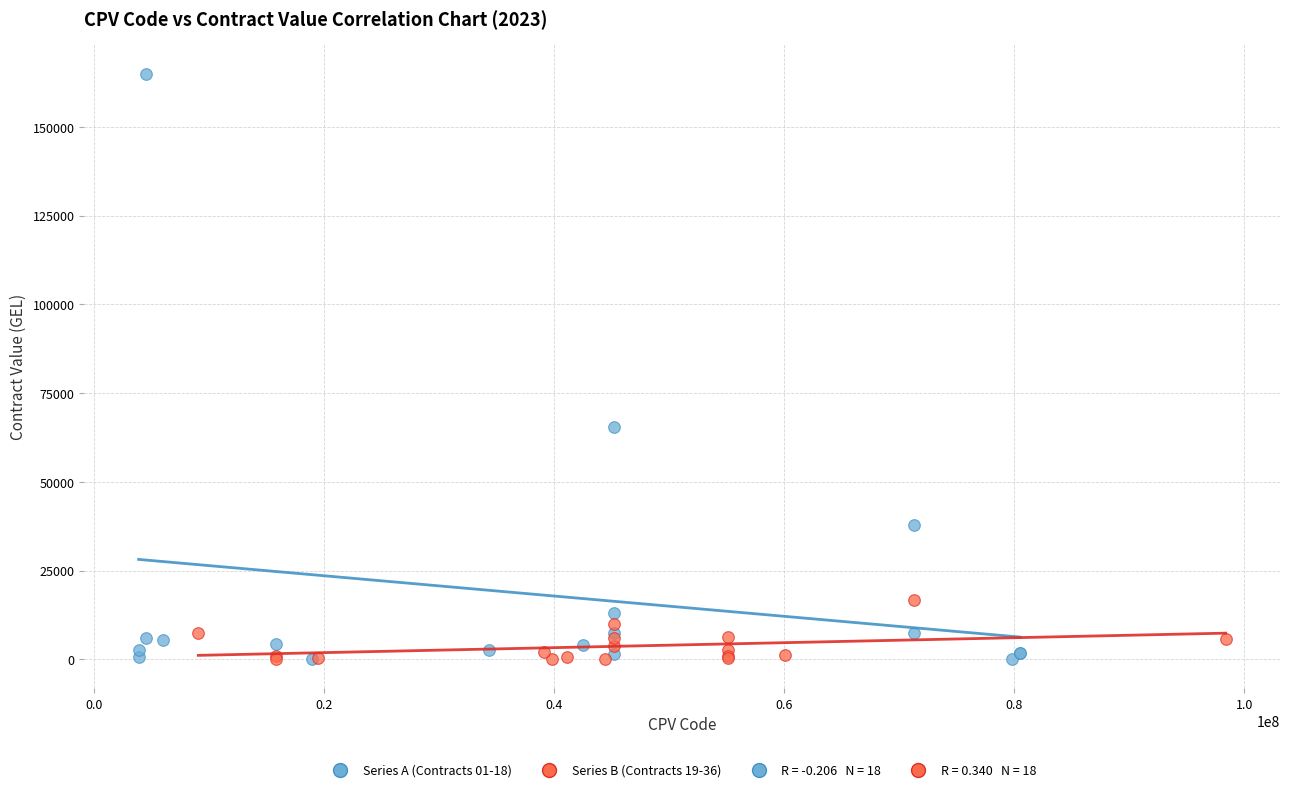

Which series has the largest Y range (max minus min)?

Series A (Contracts 01-18)